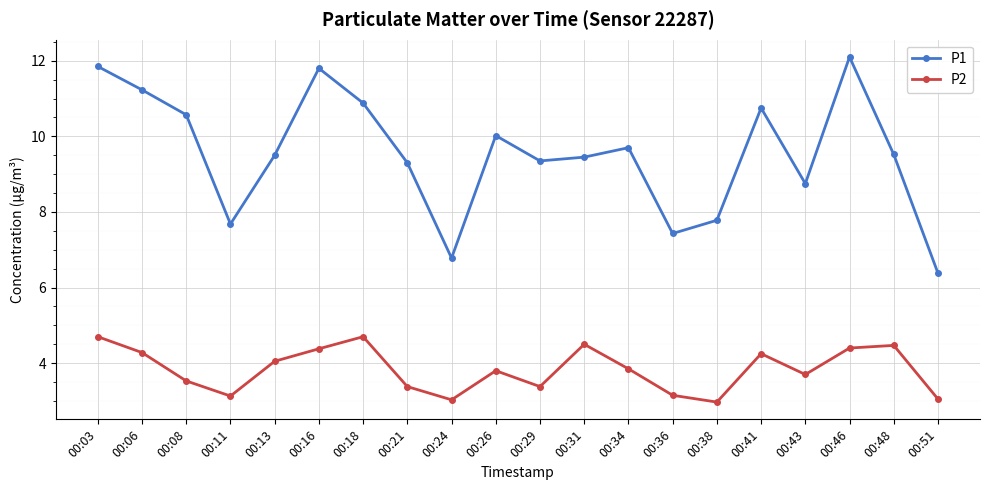

Is the value of P2 at 00:34 greater than the value of P1 at 00:34?

No